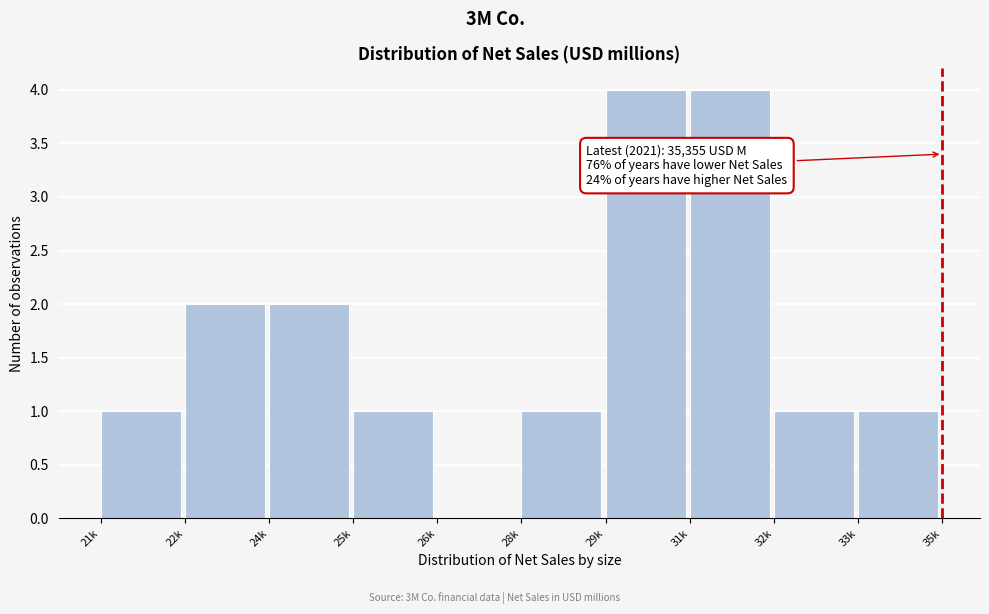

Reading right to left, what are all the values shown in this chart?

33k=1	32k=1	31k=4	29k=4	28k=1	26k=0	25k=1	24k=2	22k=2	21k=1